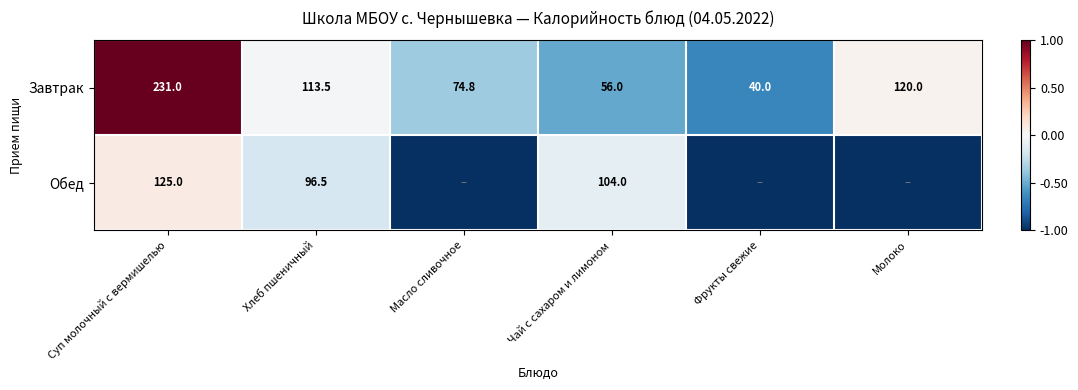

At Чай с сахаром и лимоном, list the series in order from largest to smallest.

Обед, Завтрак